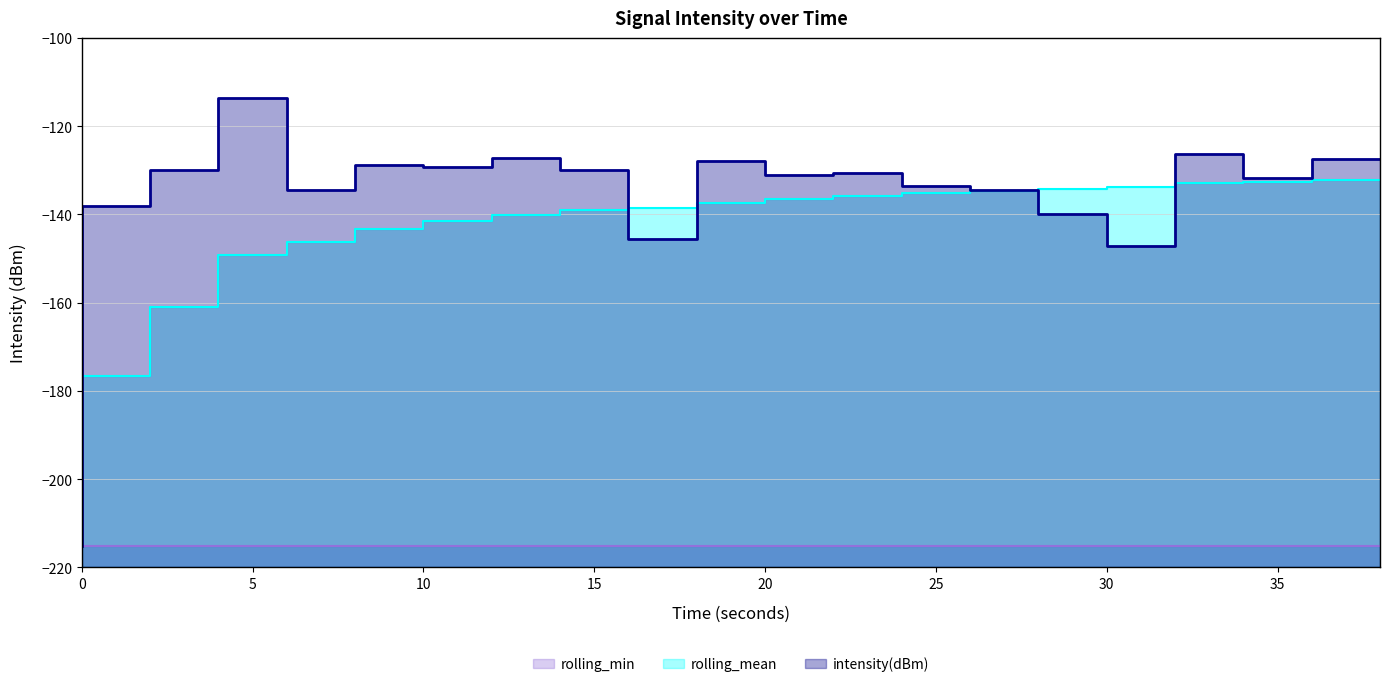

True or false: rolling_mean has a value of -132.1 at 38.

True